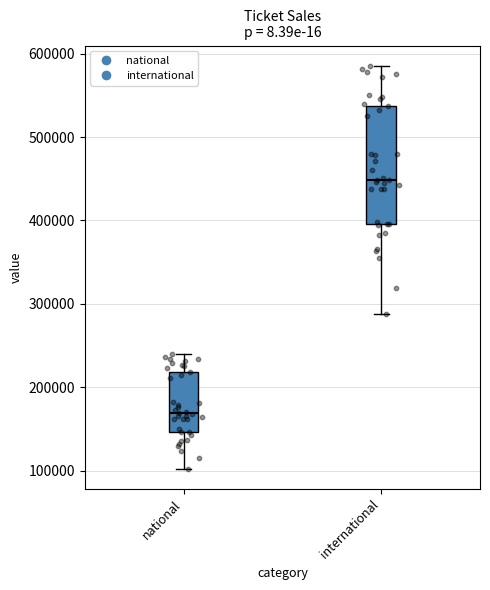

Reading left to right, transcribe this box plot: for each box, give where its median line is, the range the box spans, and where its two whiskers end, as read against the y-axis. The values are not printed on the chart, so give them approximately, as read against the axis.

national: median 170000, box 150000 to 220000, whiskers 100000 to 240000
international: median 450000, box 400000 to 540000, whiskers 290000 to 590000